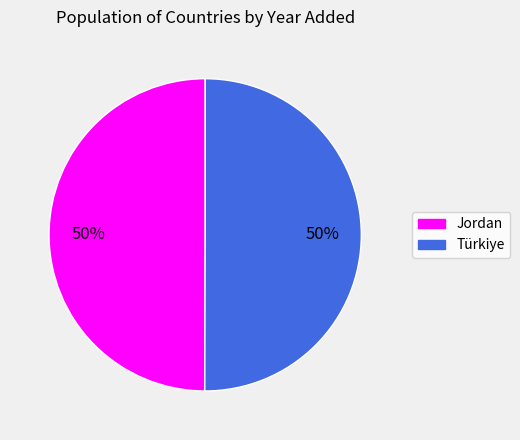

What is the ratio of the value at Jordan to the value at Türkiye?

1.0